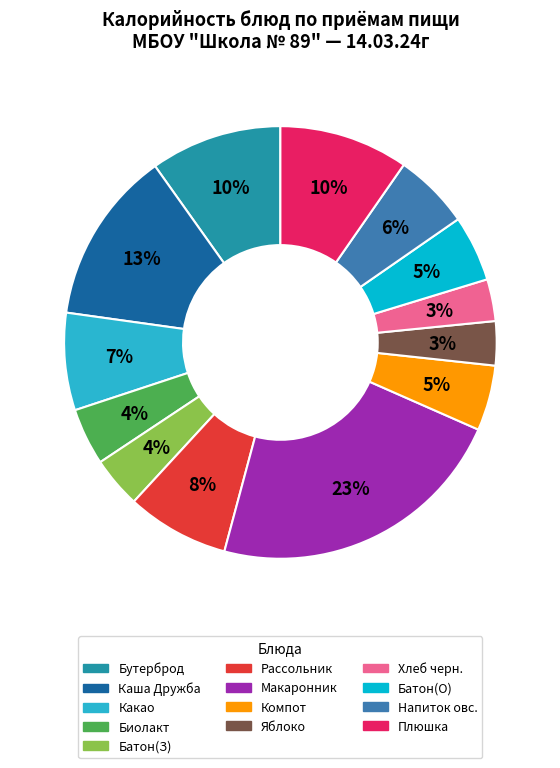

To the nearest percent, what is the average slice percentage?

8%